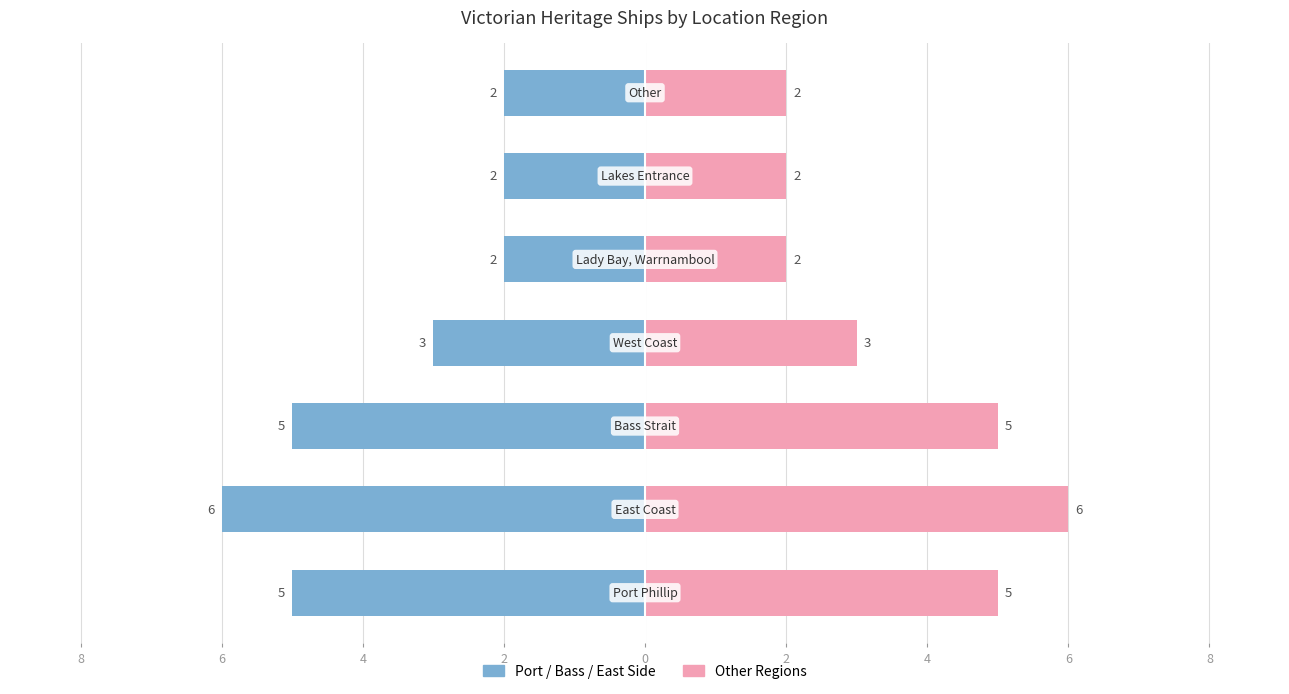

Reading left to right, list all the values displayed in this chart.

Victorian Heritage Register (Left): -5	-6	-5	-3	-2	-2	-2
Victorian Heritage Register (Right): 5	6	5	3	2	2	2